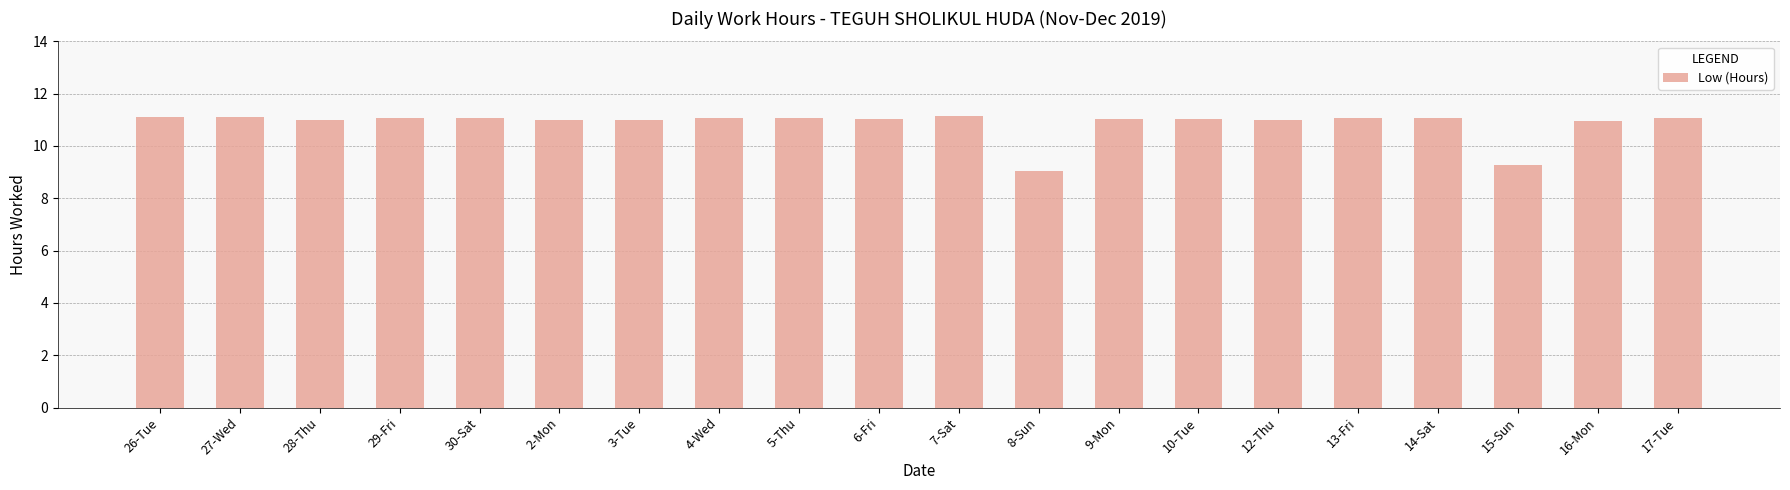

What is the maximum value shown in the chart?

11.2